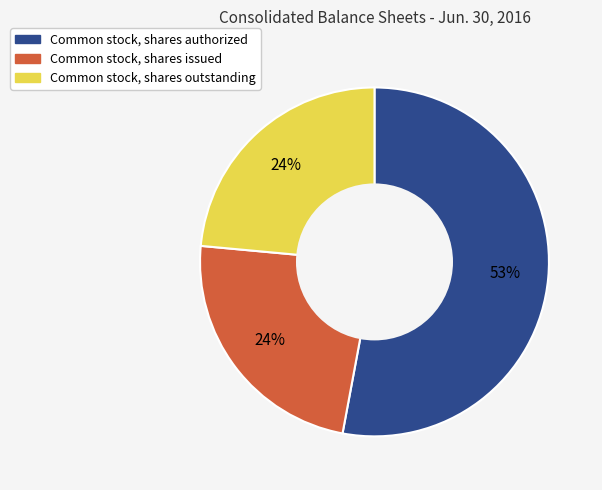

Count the number of slices in the pie.

3